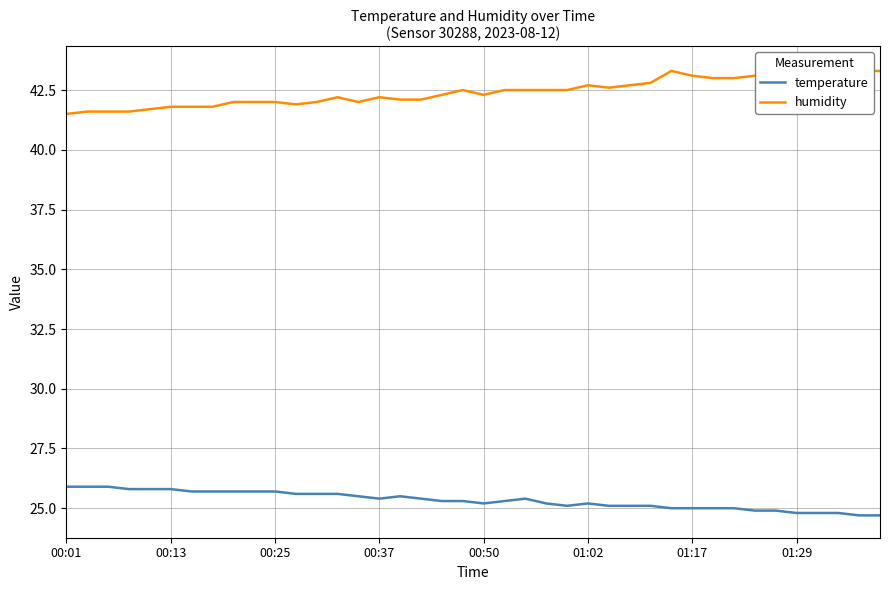

Where is the first local maximum for temperature?

16